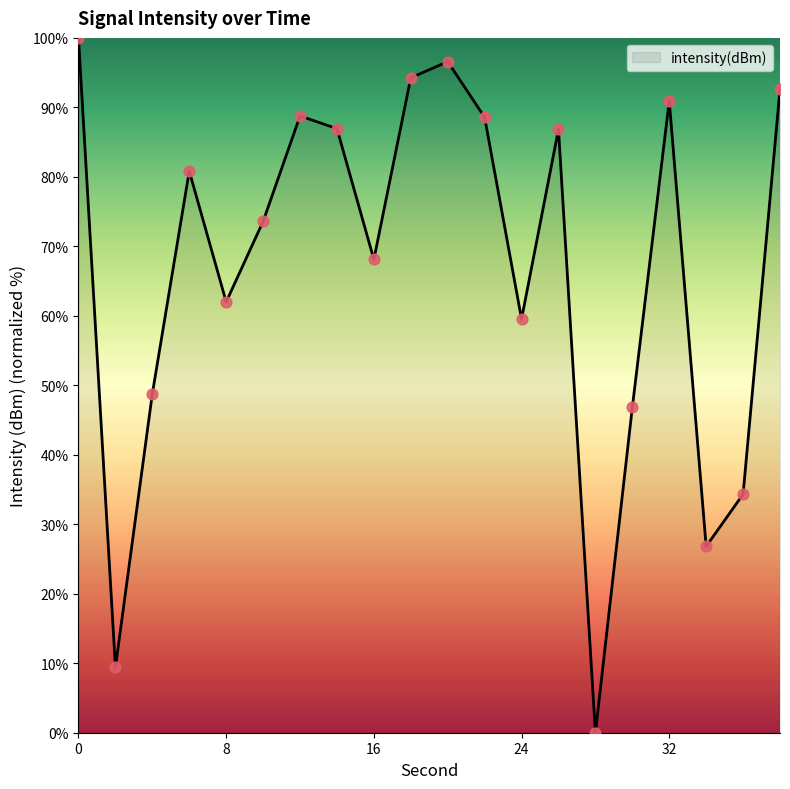

What is the difference between the maximum and minimum values?

100.0